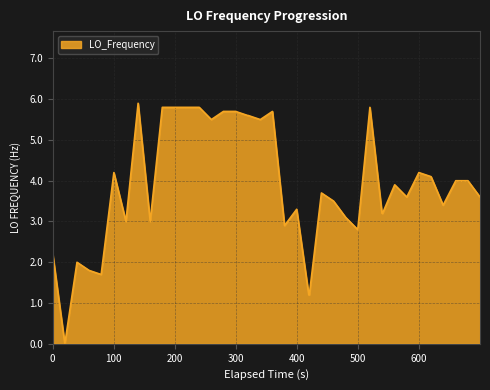

What is the difference between the maximum and minimum values?

5.9